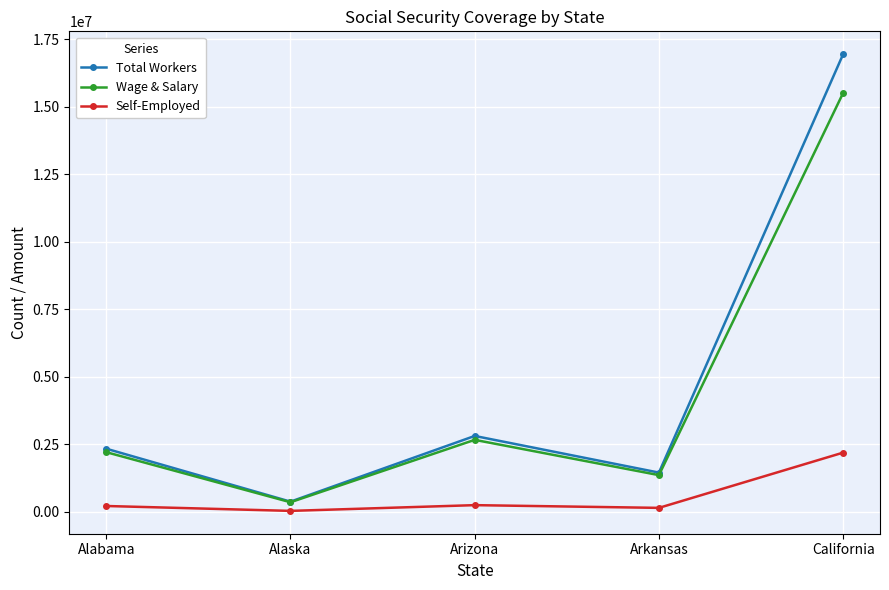

Which series has the largest total across all categories?

Total Workers